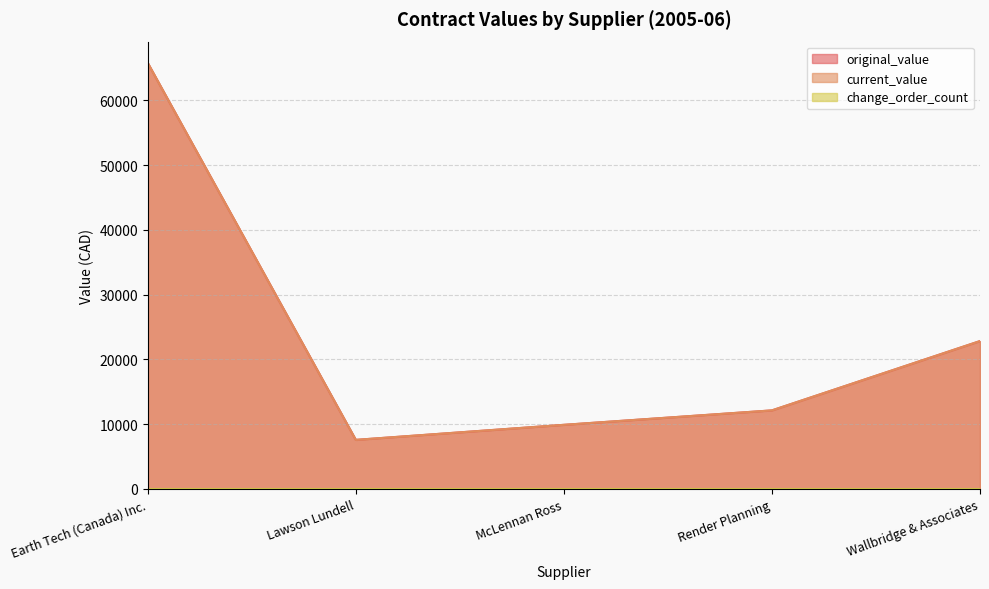

What is the difference between the maximum and minimum values in the current_value series?

58179.3